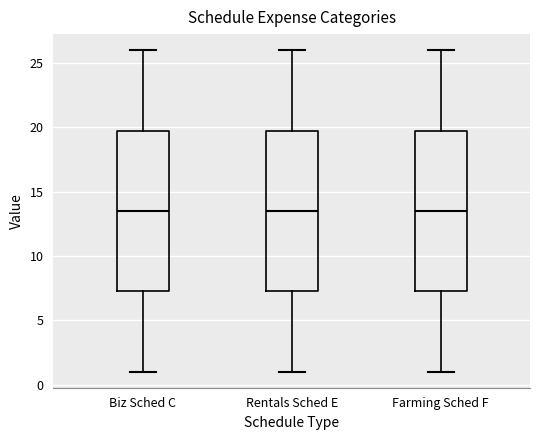

Reading left to right, read every box against the y-axis: the position of its median line, the range the box covers, and the ends of its whiskers. The values are not printed on the chart, so give them approximately, as read against the axis.

Biz Sched C: median 13.5, box 7.5 to 20.0, whiskers 1.0 to 26.0
Rentals Sched E: median 13.5, box 7.5 to 20.0, whiskers 1.0 to 26.0
Farming Sched F: median 13.5, box 7.5 to 20.0, whiskers 1.0 to 26.0